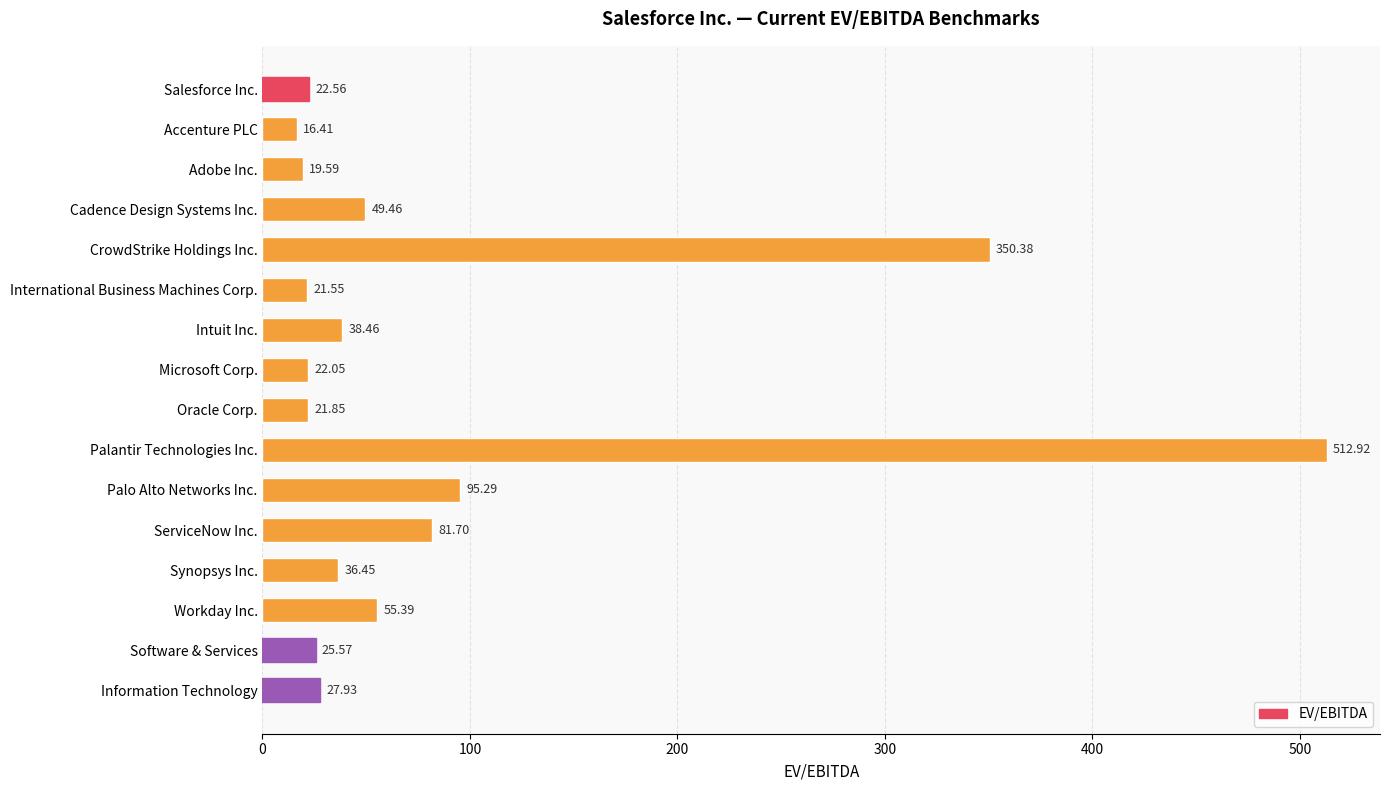

Between Information Technology and ServiceNow Inc., which is larger?

ServiceNow Inc.